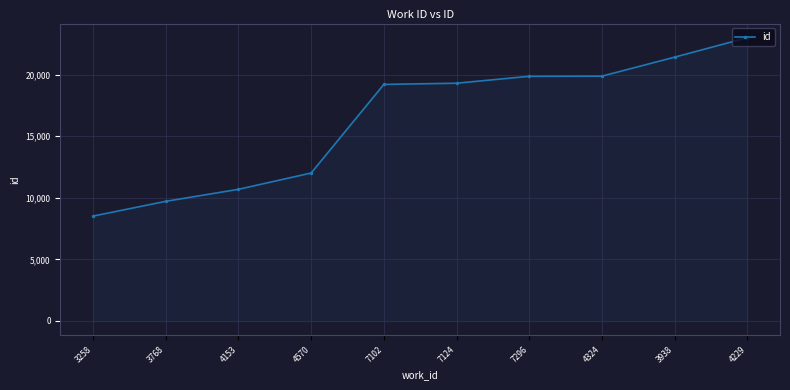

What is the sum of all values?

163614